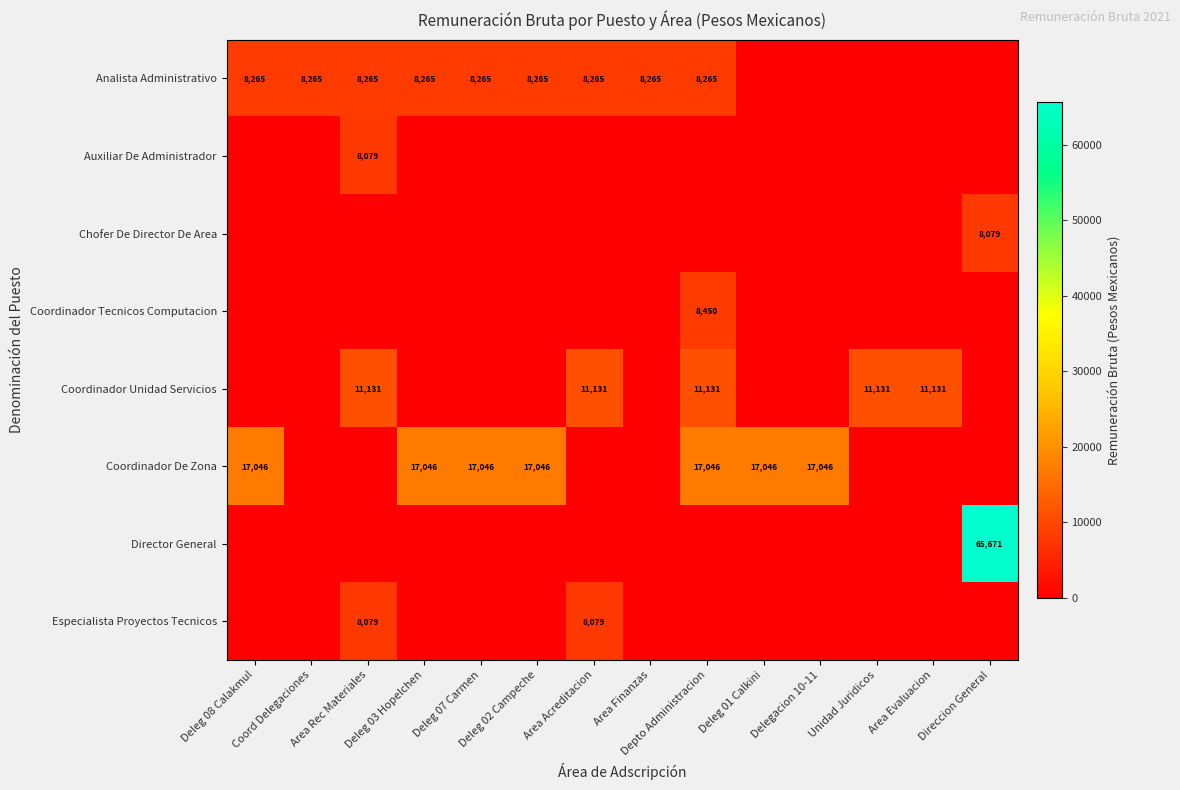

The Coordinador Unidad Servicios series shows 5349.1 at Area Acreditacion. True or false?

False